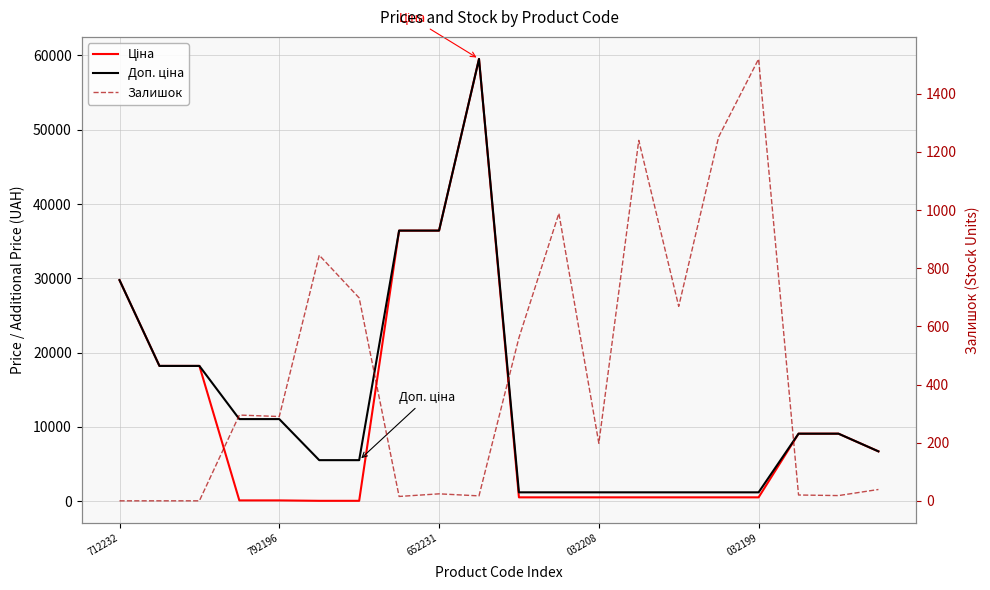

Between which two adjacent categories do Залишок and Доп. ціна first intersect?

12 and 13